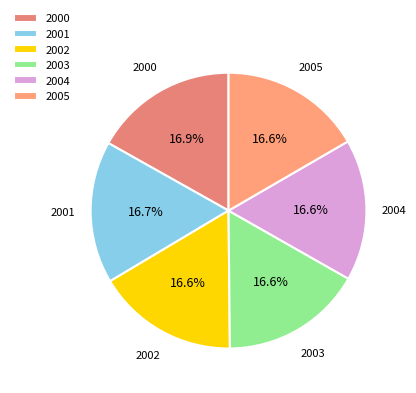

The 2000 slice represents 26% of the pie. True or false?

False